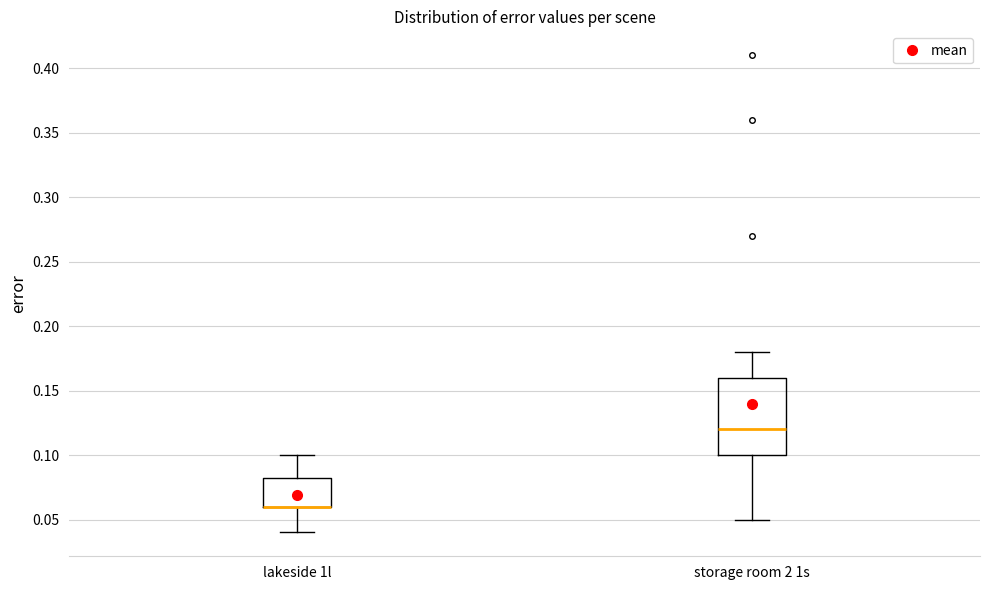

Reading left to right, read every box against the y-axis: the position of its median line, the range the box covers, and the ends of its whiskers. The values are not printed on the chart, so give them approximately, as read against the axis.

lakeside 1l: median 0.060 (drawn on the box's lower edge), box 0.060 to 0.085, whiskers 0.040 to 0.100
storage room 2 1s: median 0.120, box 0.100 to 0.160, whiskers 0.050 to 0.180